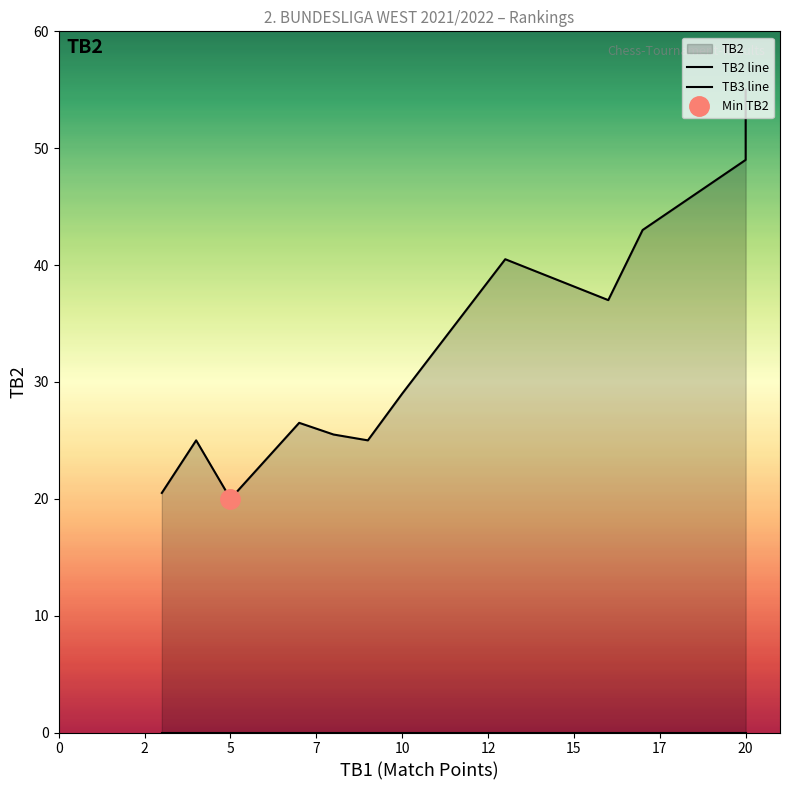

Is it true that TB3 line equals 0.0 at 12?

True